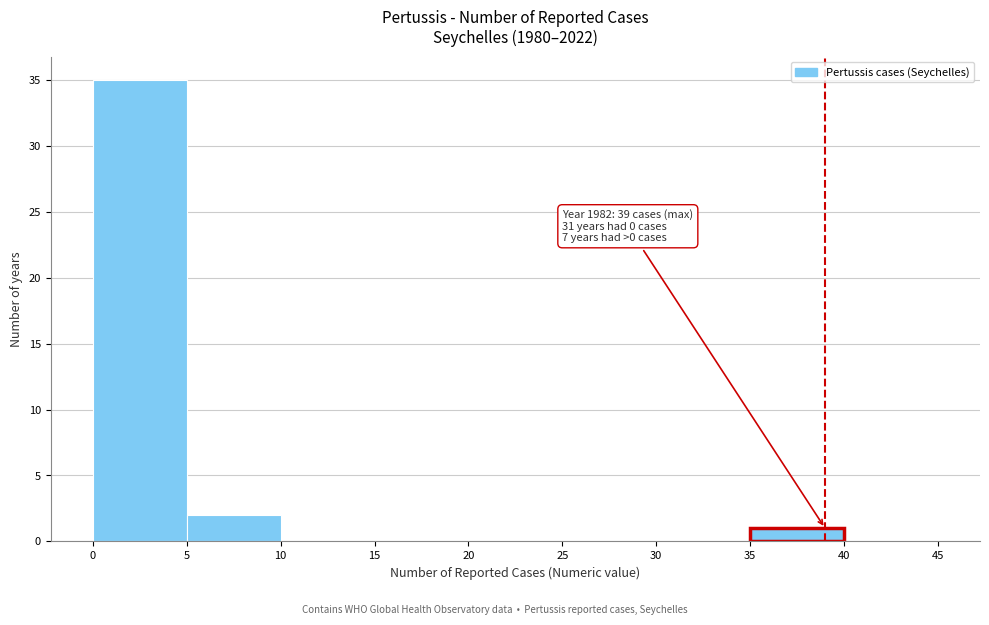

Which range on the x-axis has the tallest bar?

0 to 5